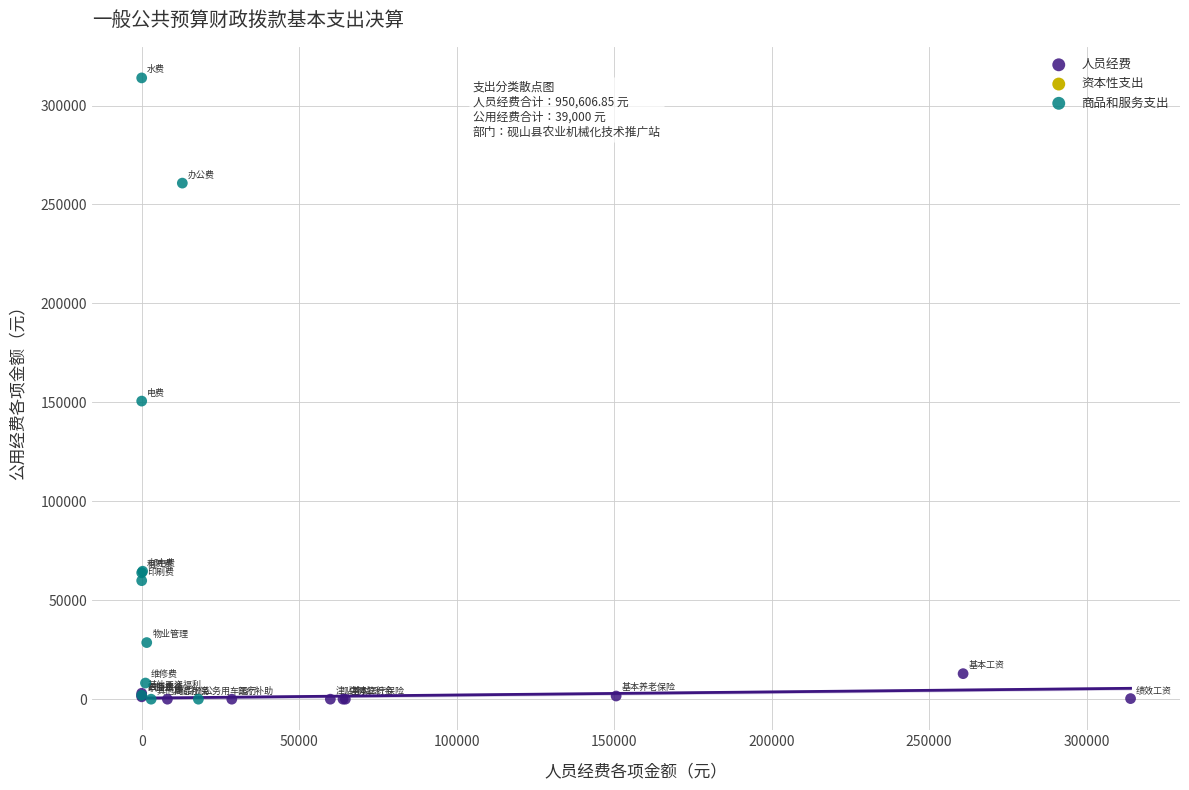

Which series has the largest Y range (max minus min)?

商品和服务支出